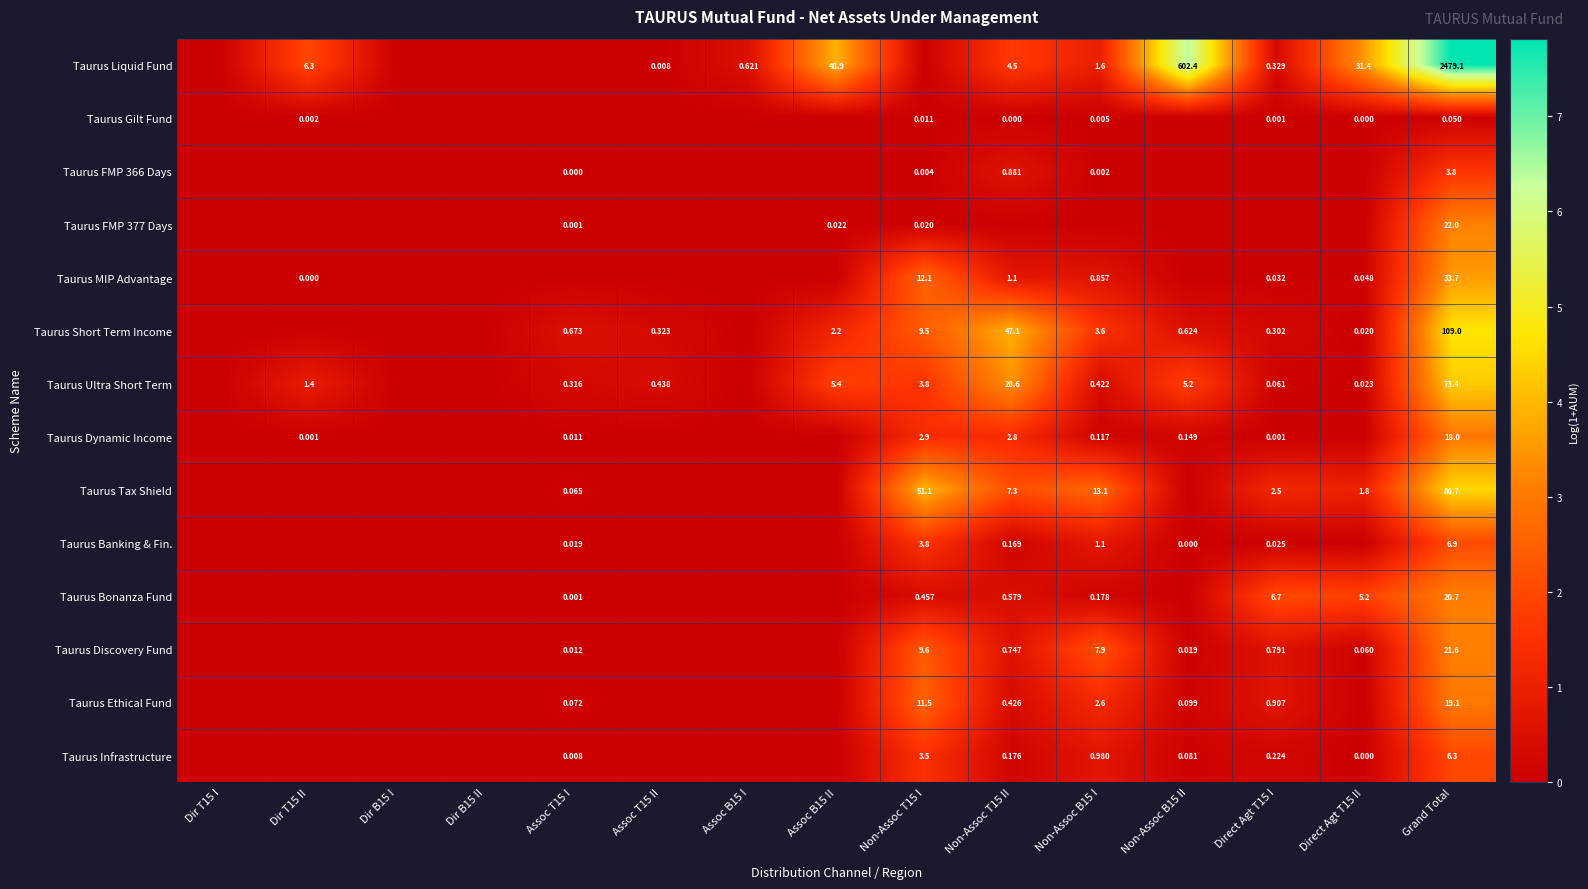

Which has a higher value, Assoc T15 I or Non-Assoc T15 I?

Assoc T15 I